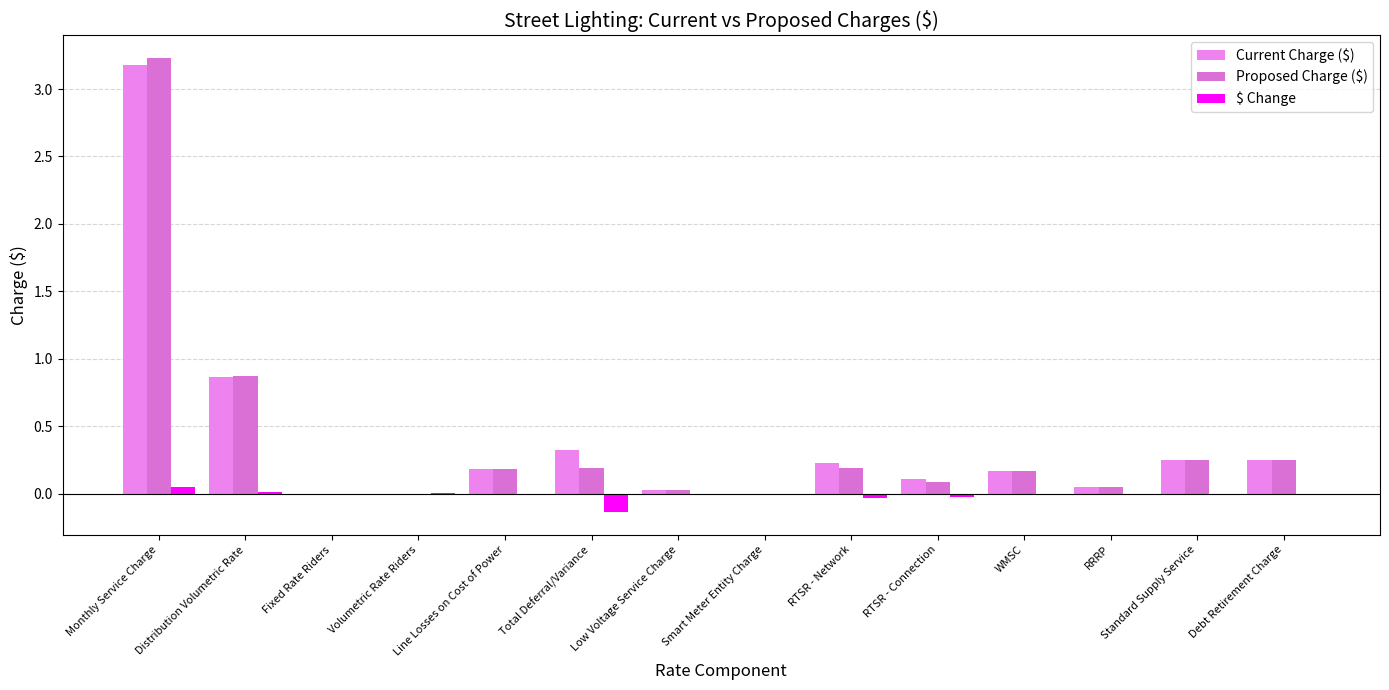

The $ Change series shows -0.1 at Fixed Rate Riders. True or false?

False